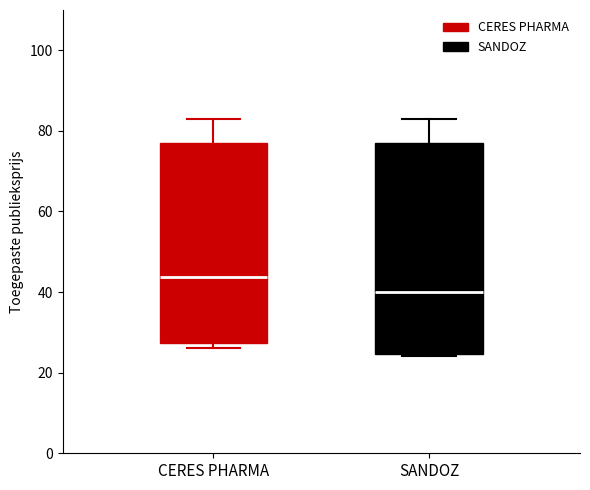

Where is the upper edge of the box for SANDOZ on the y-axis? The values are not printed on the chart, so give them approximately, as read against the axis.

78